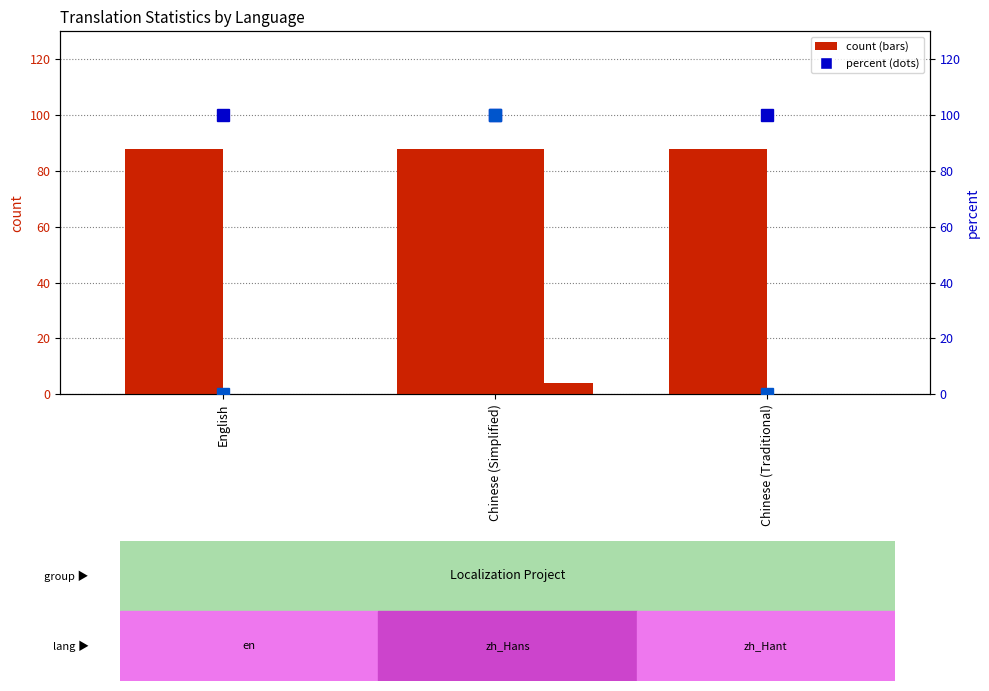

Which category has the lowest value in the translated series?

English